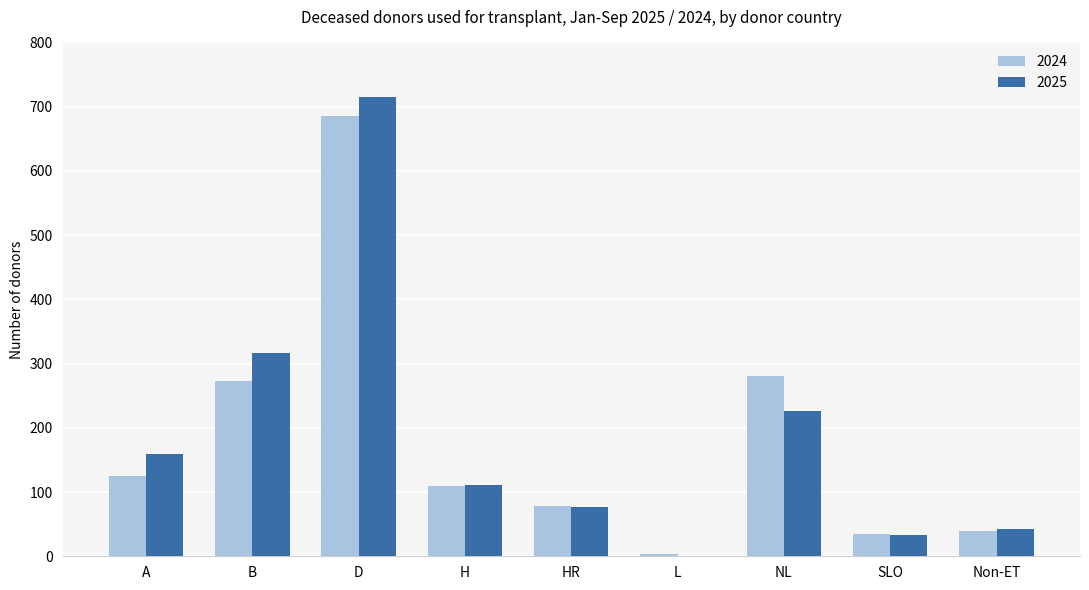

Is it true that 2025 equals 51 at H?

False